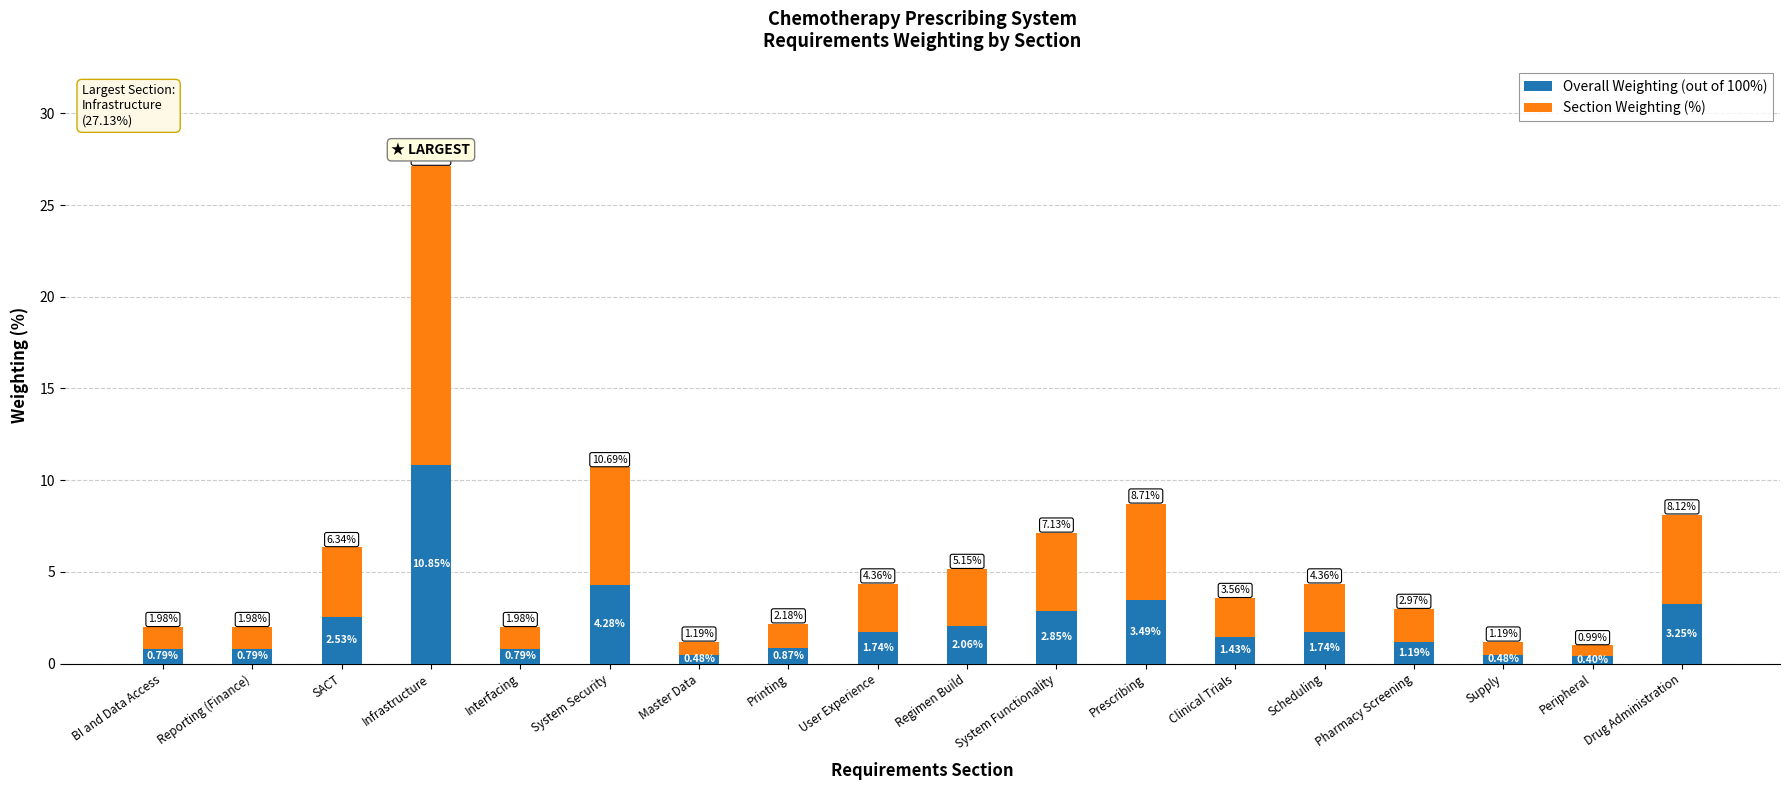

At which label is Overall Weighting (out of 100%) closest to 5?

System Security